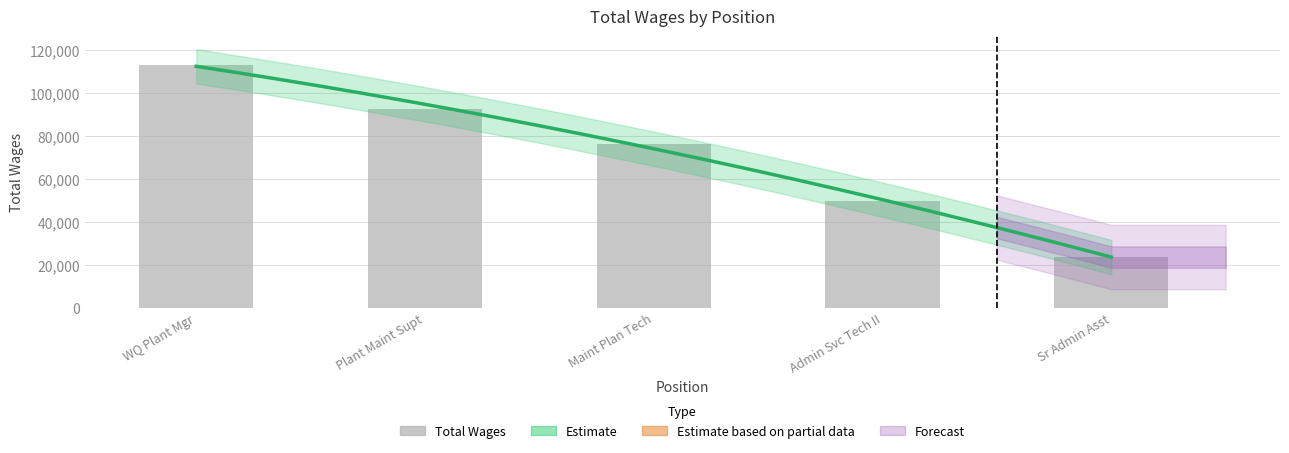

What is the difference between the second highest and second lowest values?

42999